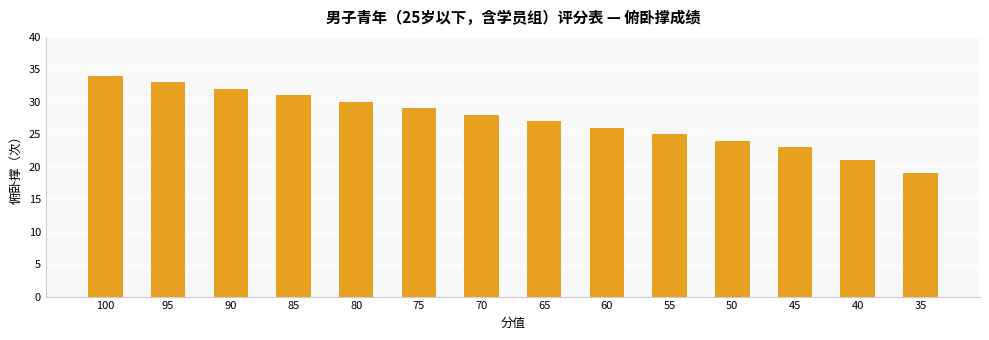

At which label is the value closest to 26?

60